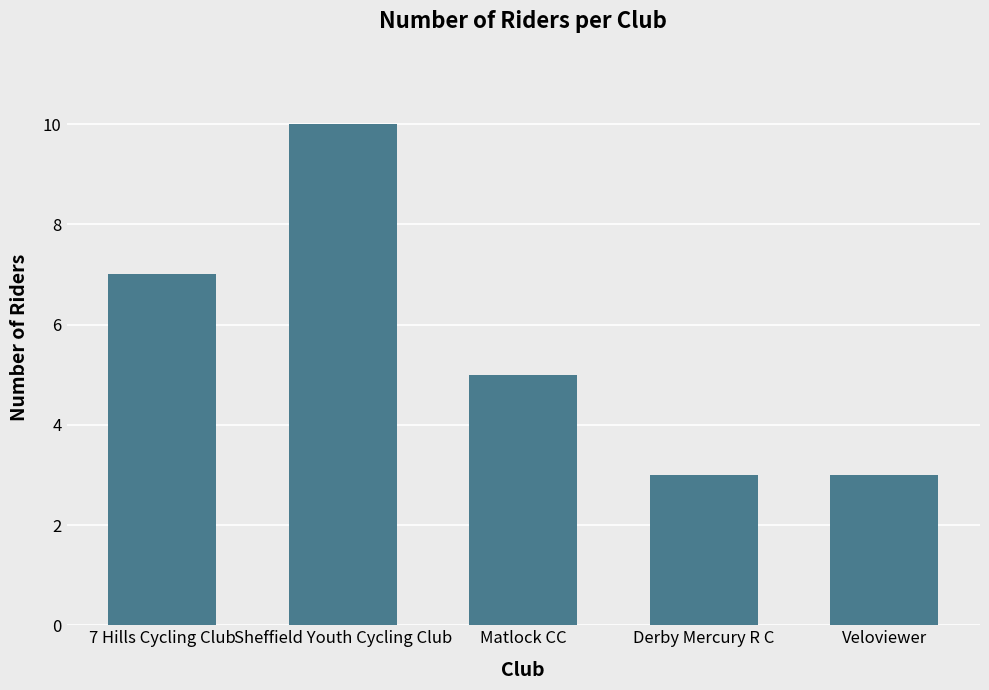

True or false: the data shows 2 at Matlock CC.

False